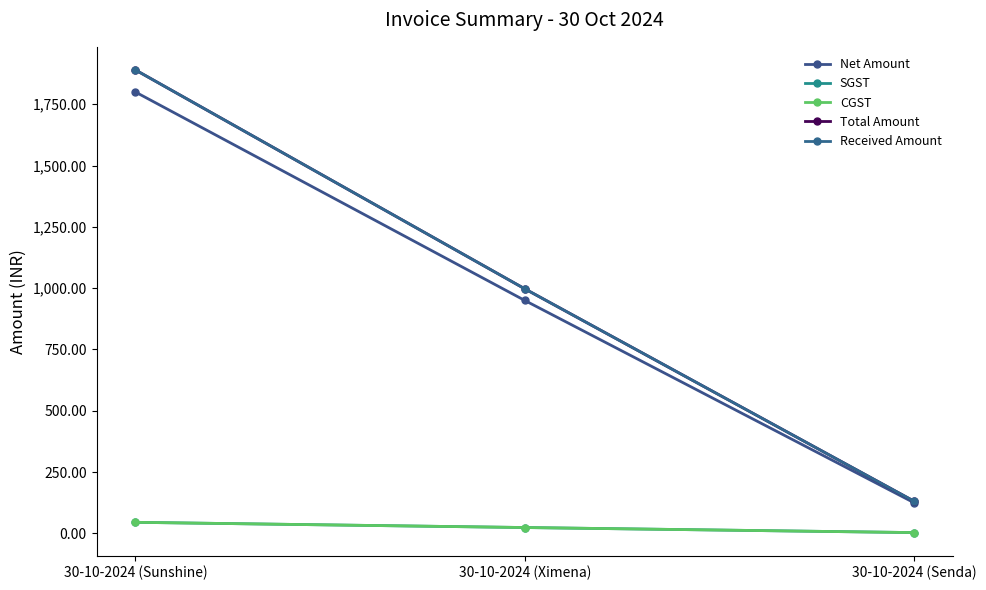

The value of Received Amount at 30-10-2024 (Sunshine) is 3229.0. True or false?

False